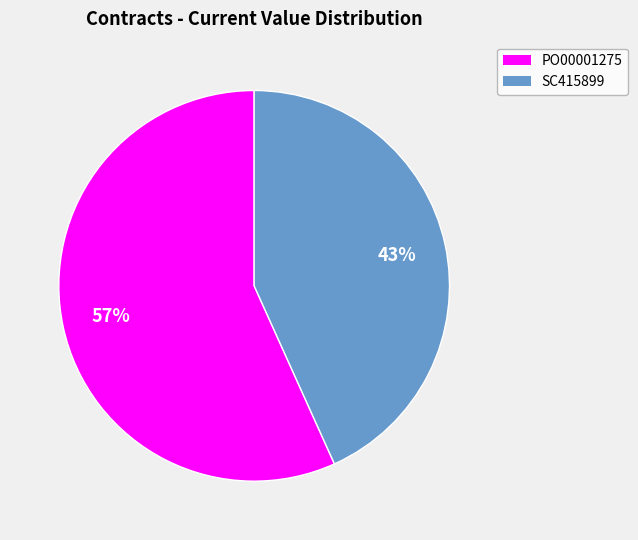

Count the number of slices in the pie.

2